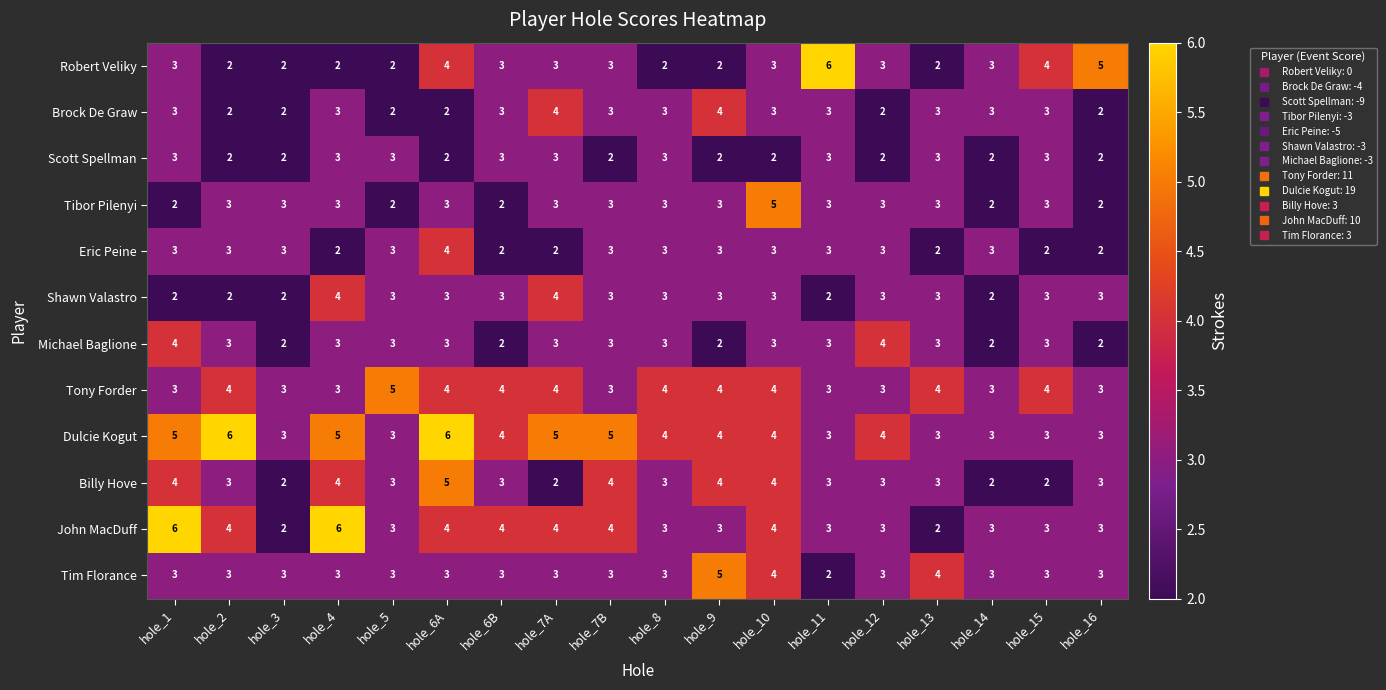

What is the maximum value shown in the chart?

6